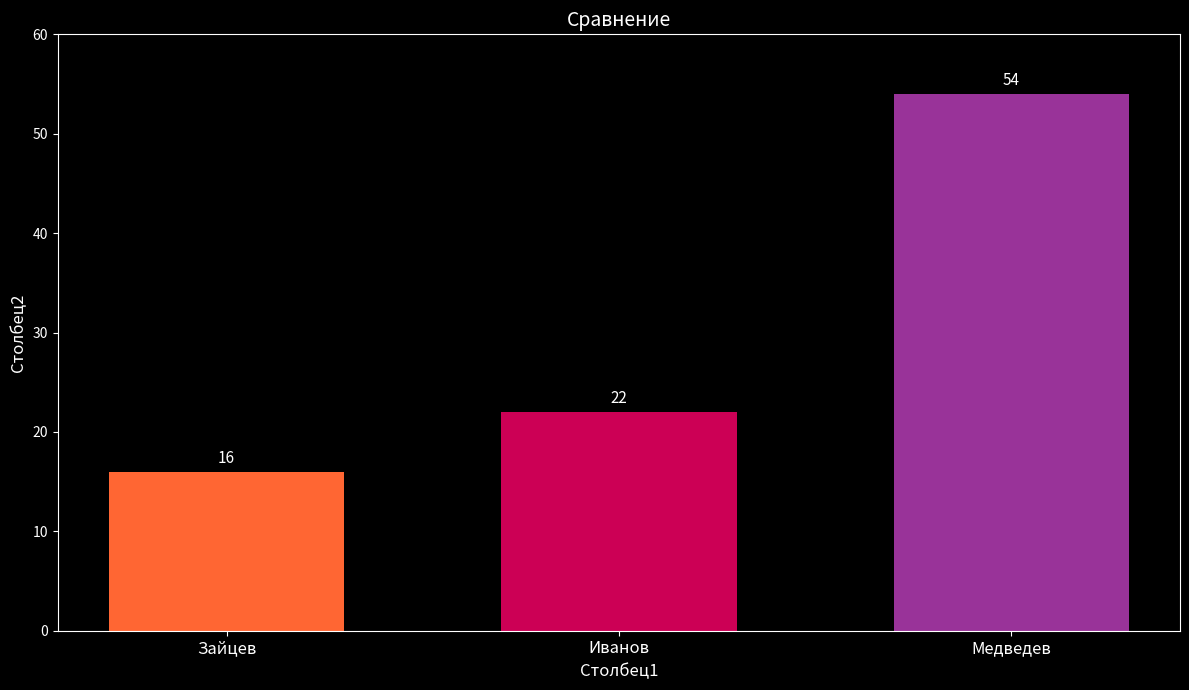

What is the label of the 1st bar from the right?

Медведев